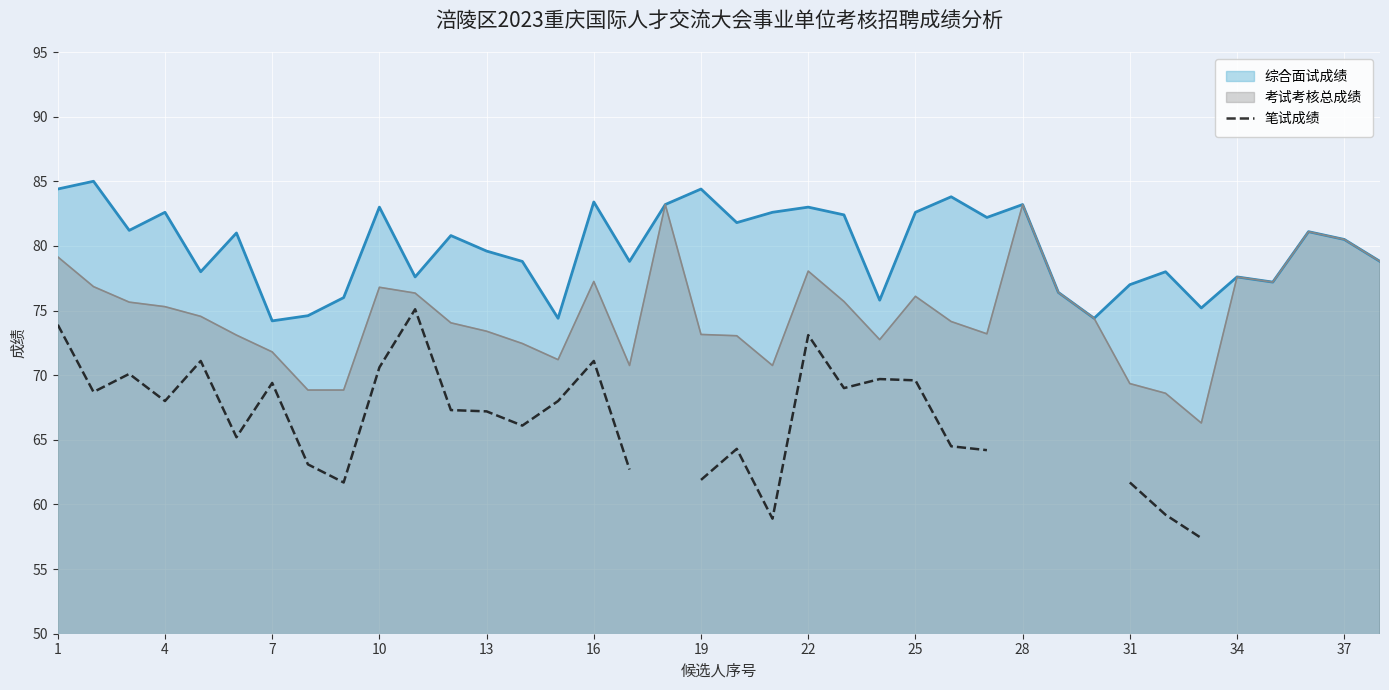

The value of 考试考核总成绩 at 19 is 116.6. True or false?

False